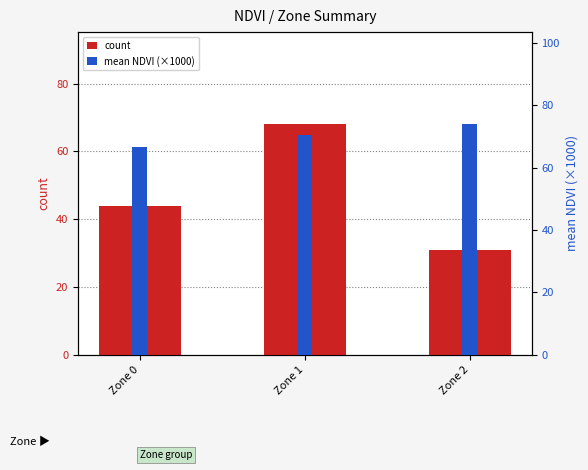

Are the bars horizontal?

No